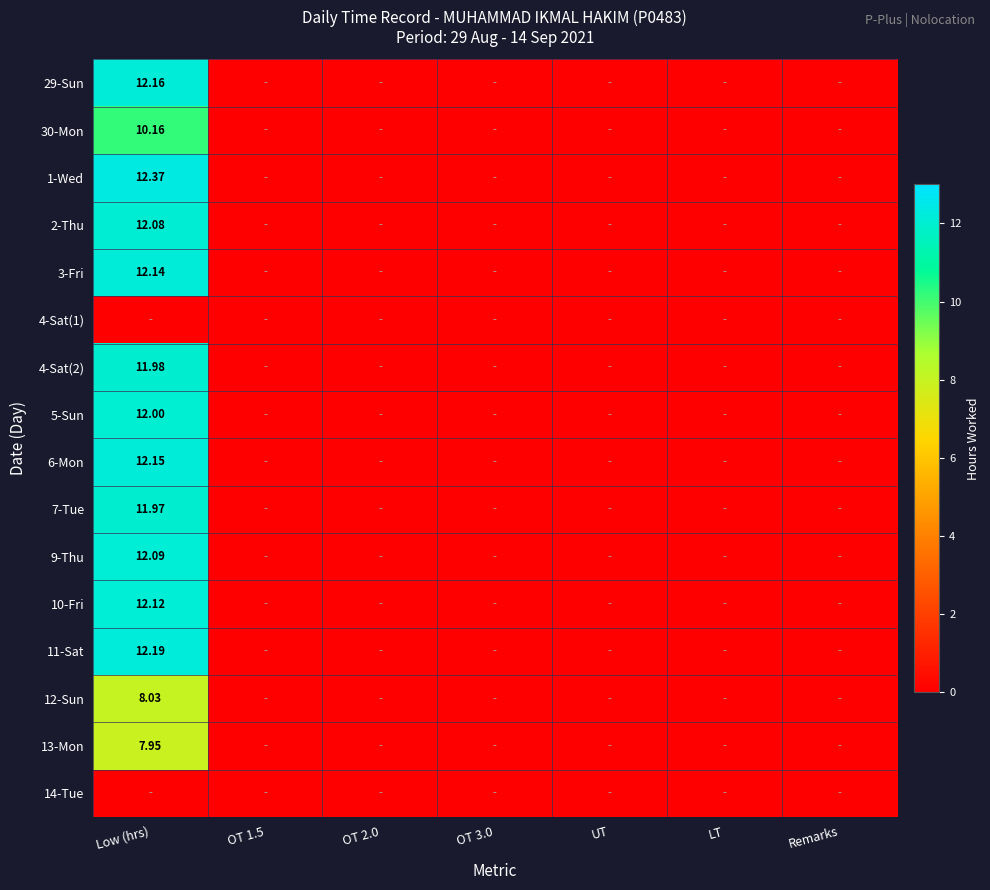

Is it true that 29-Sun equals 0.0 at OT 2.0?

True